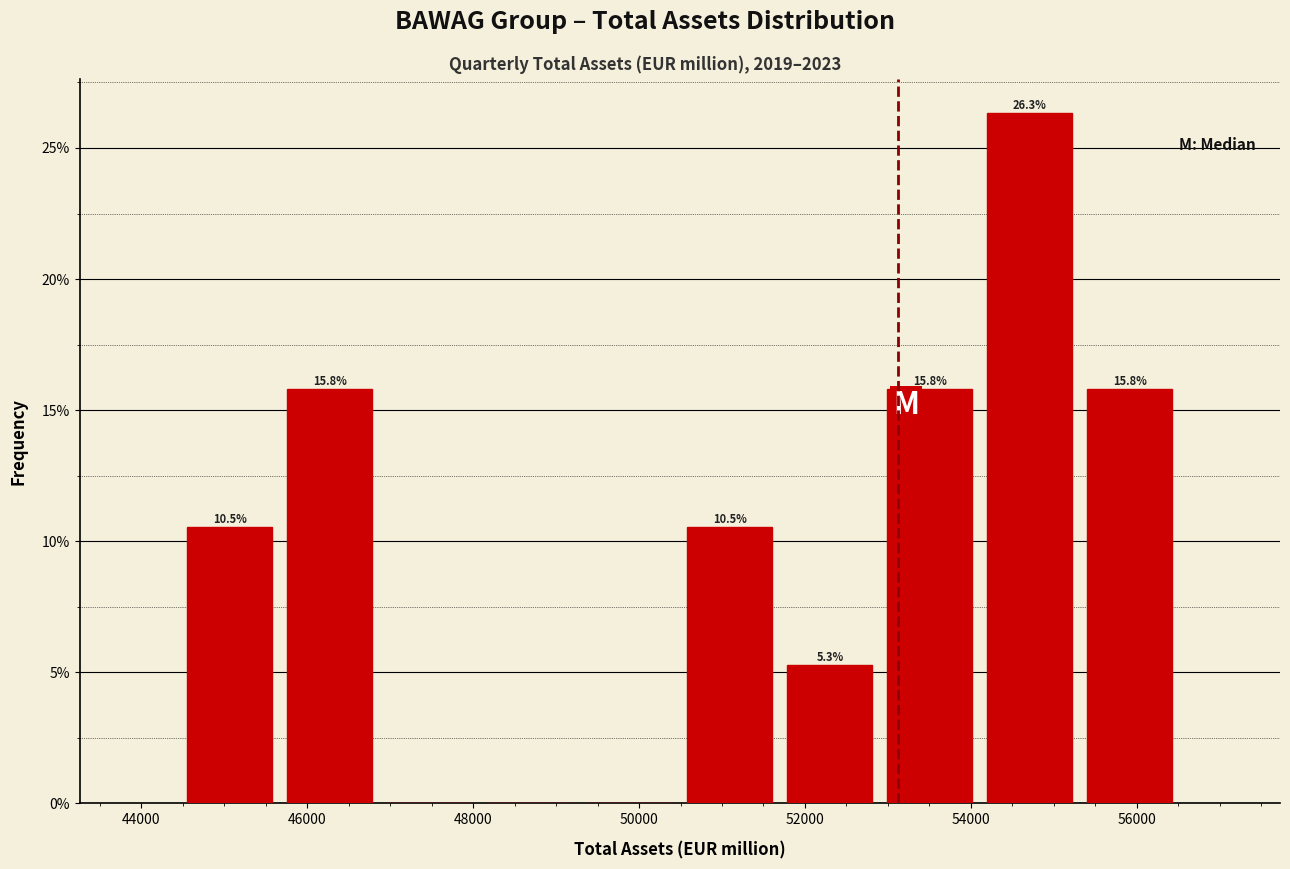

Over which range of the x-axis is the bar tallest?

54200 to 55400